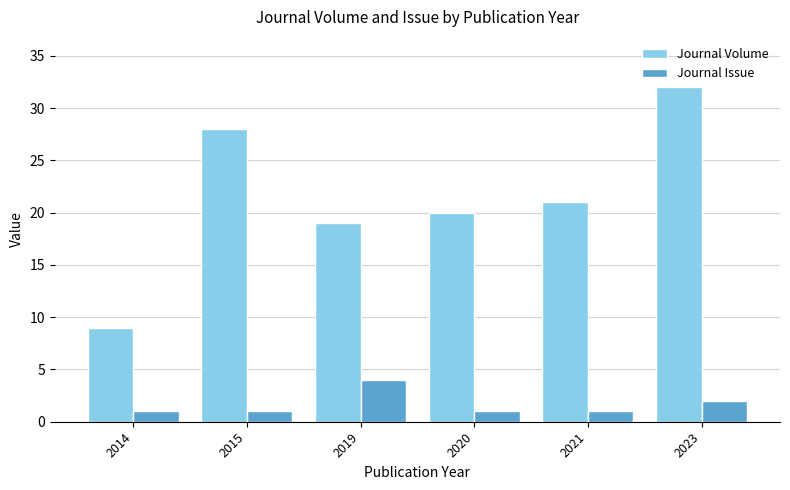

At which category is the sum across all series the highest?

2023